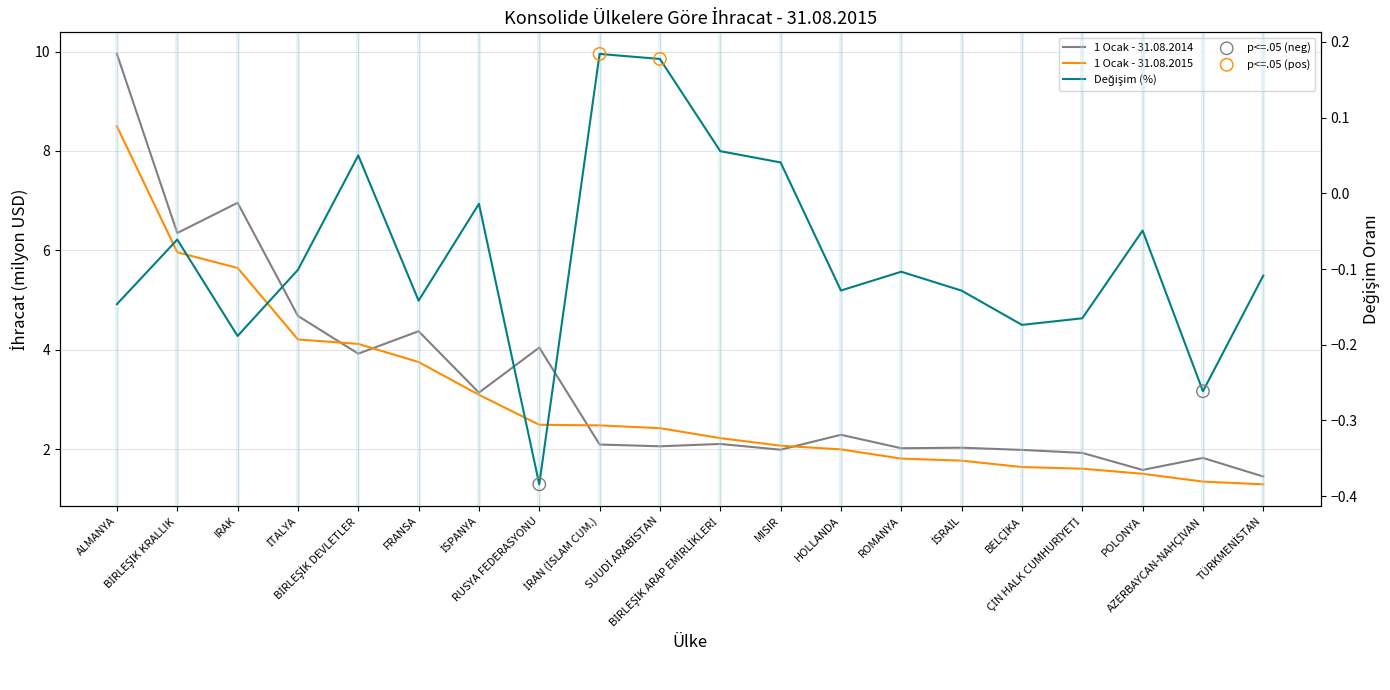

Which series reaches the minimum Y coordinate?

Değişim (%)